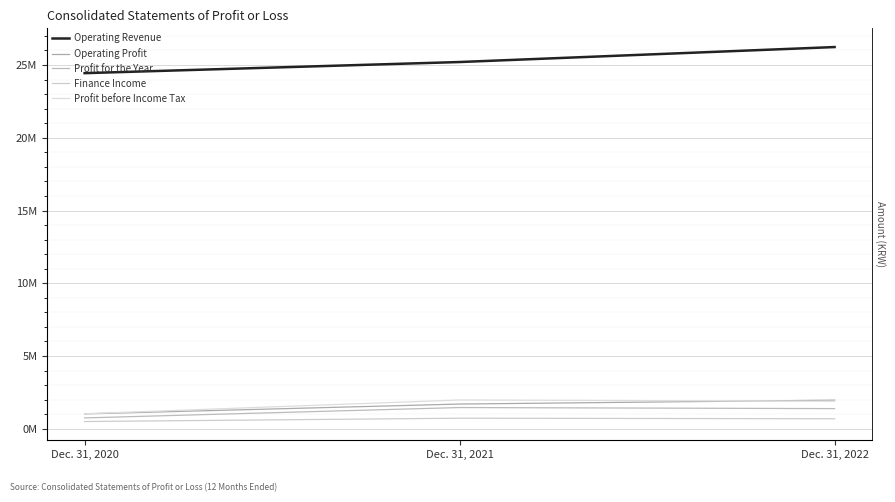

What is the smallest value displayed?

498614